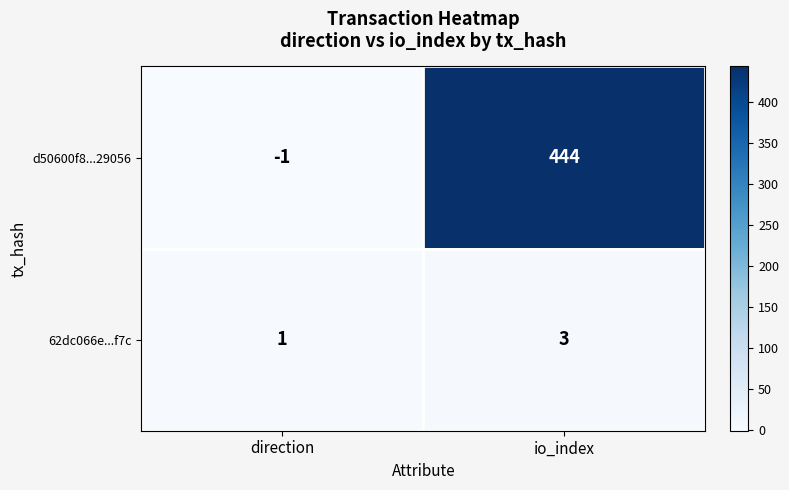

List the series in order of their overall mean, highest first.

d50600f8...29056, 62dc066e...f7c